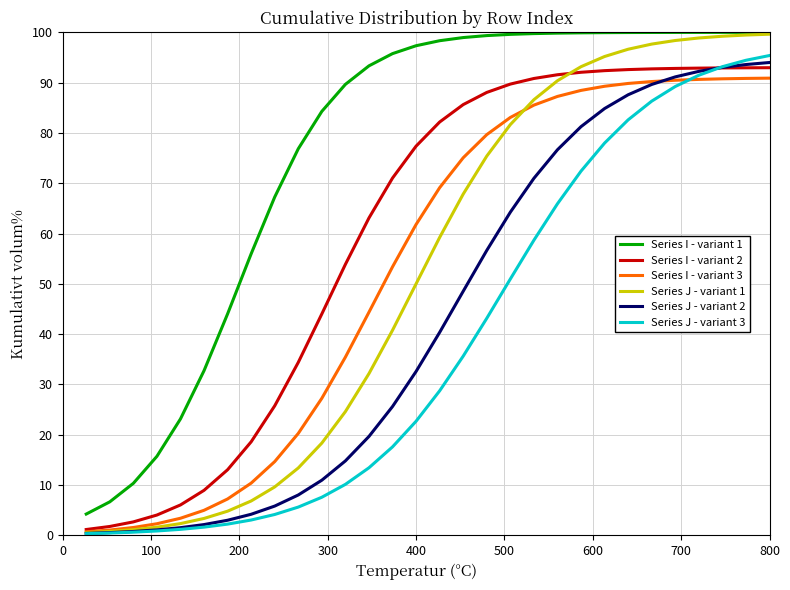

How many values in the Series J - variant 2 series exceed 40?

15